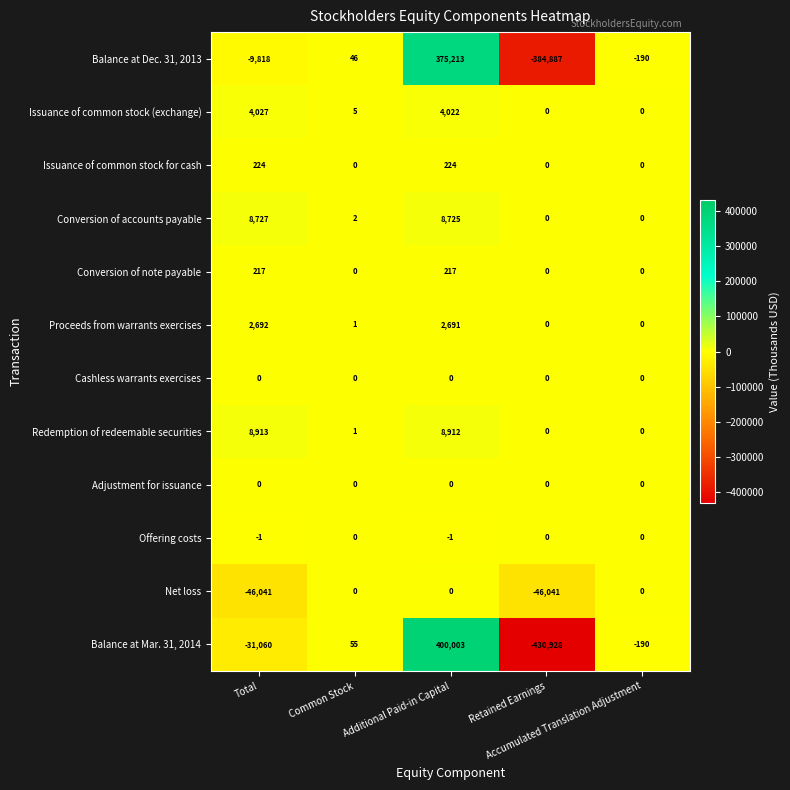

How many values in the Conversion of accounts payable series are below 2?

2